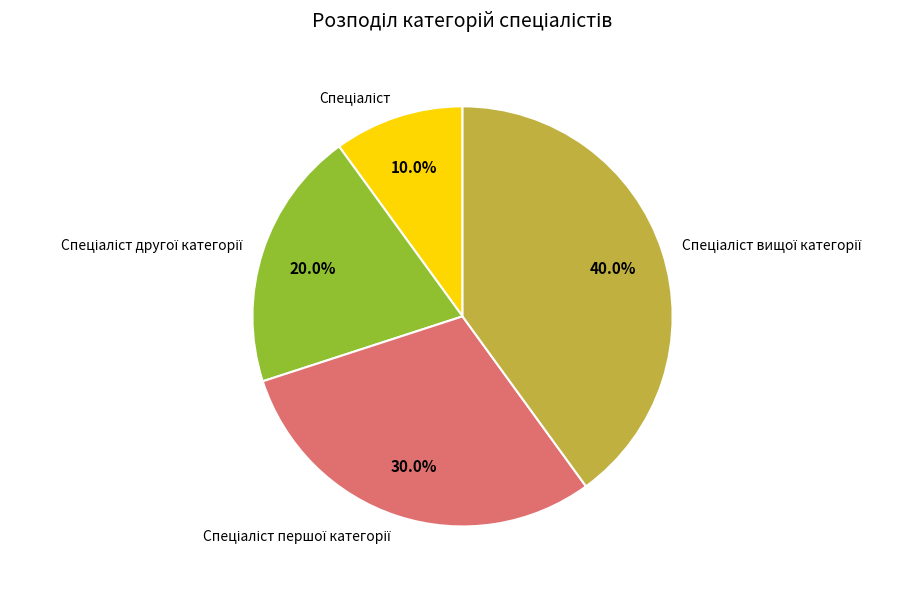

Does any single category account for the majority?

No